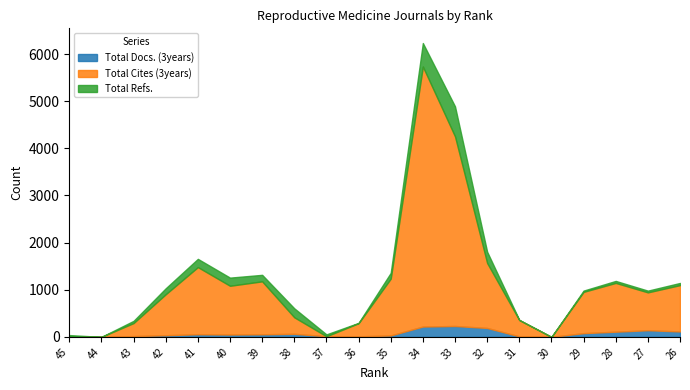

What is the sum of the Total Docs. (3years) values at 37 and 29?

92